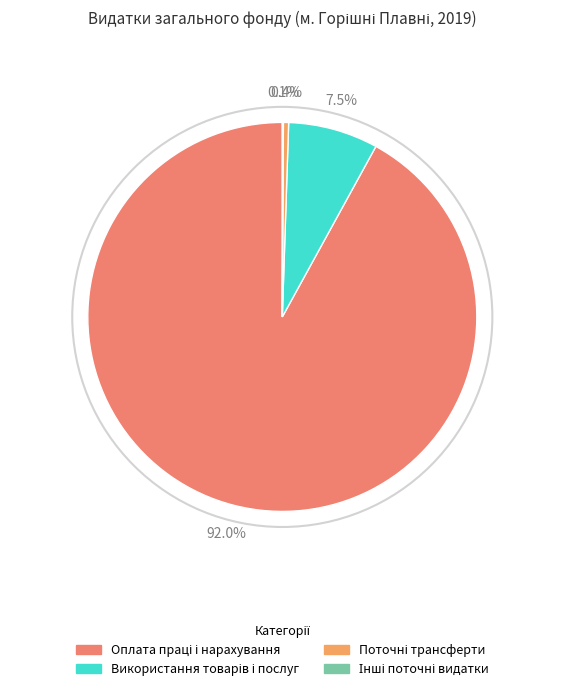

Do Оплата праці і нарахування and Використання товарів і послуг together represent more than half of the pie?

Yes